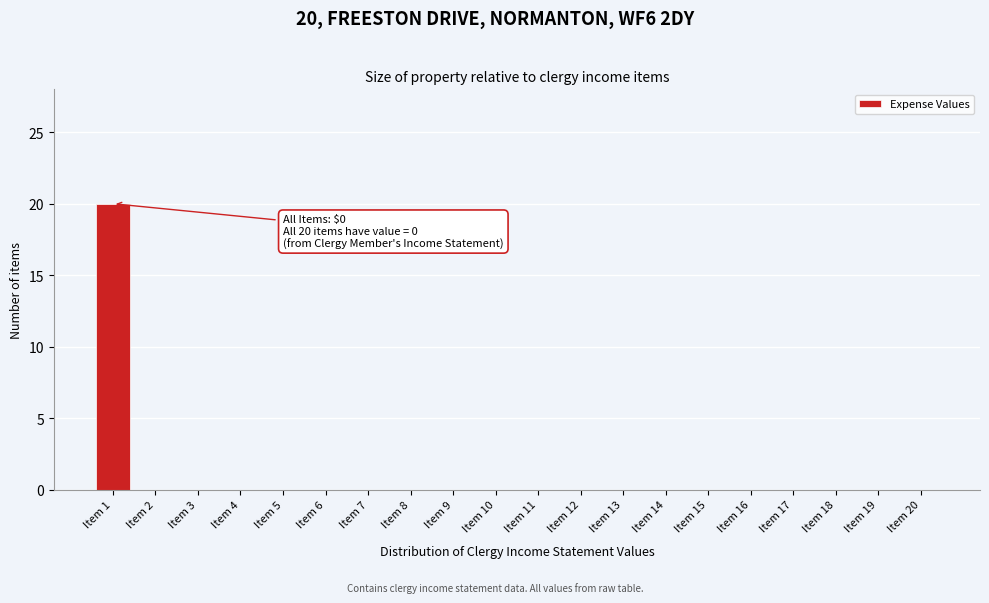

Reading left to right, extract all data points from this chart.

Item 1=20	Item 2=0	Item 3=0	Item 4=0	Item 5=0	Item 6=0	Item 7=0	Item 8=0	Item 9=0	Item 10=0	Item 11=0	Item 12=0	Item 13=0	Item 14=0	Item 15=0	Item 16=0	Item 17=0	Item 18=0	Item 19=0	Item 20=0